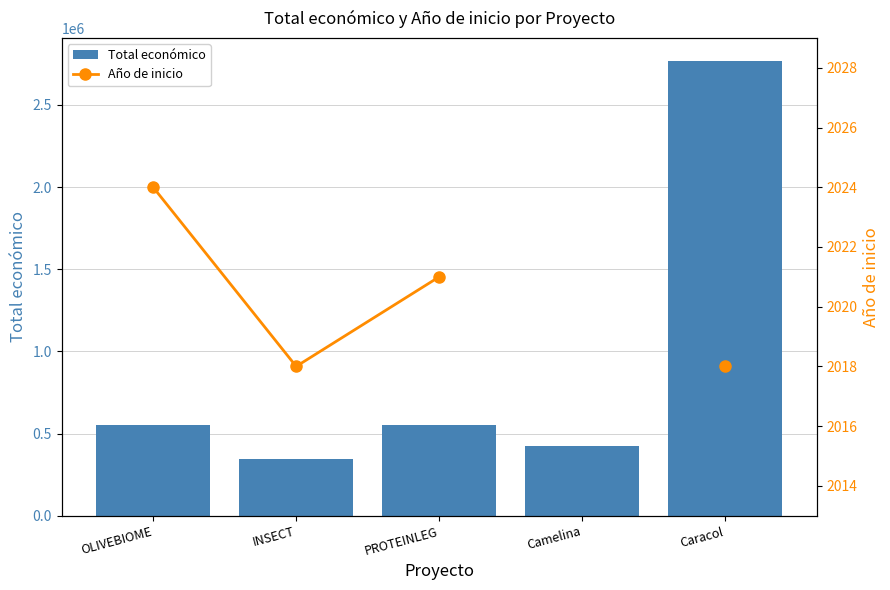

What is the minimum value shown in the chart?

2018.0